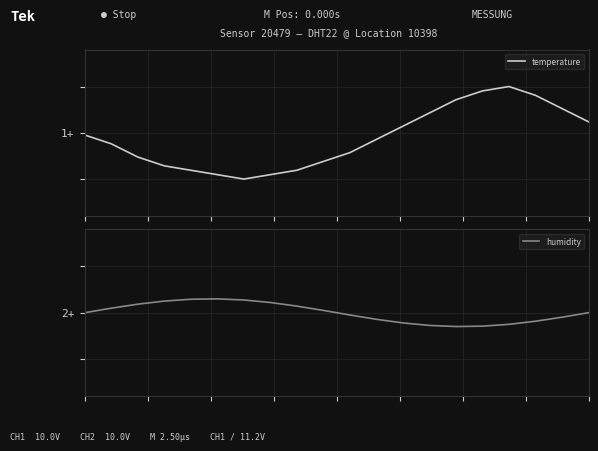

Is it true that temperature equals -0.2 at 2?

False